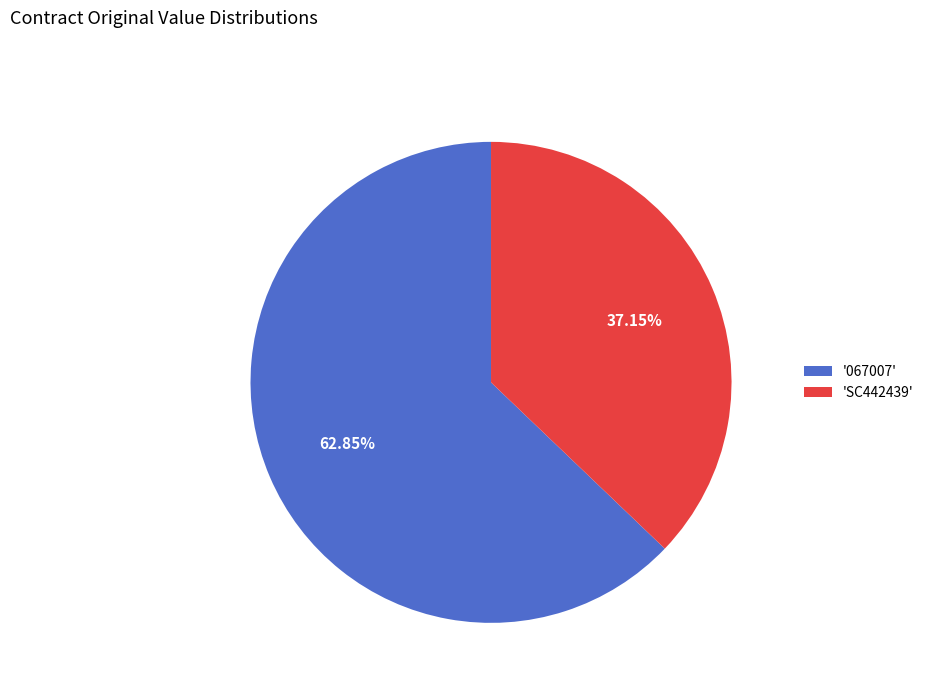

Between 'SC442439' and '067007', which is larger?

'067007'